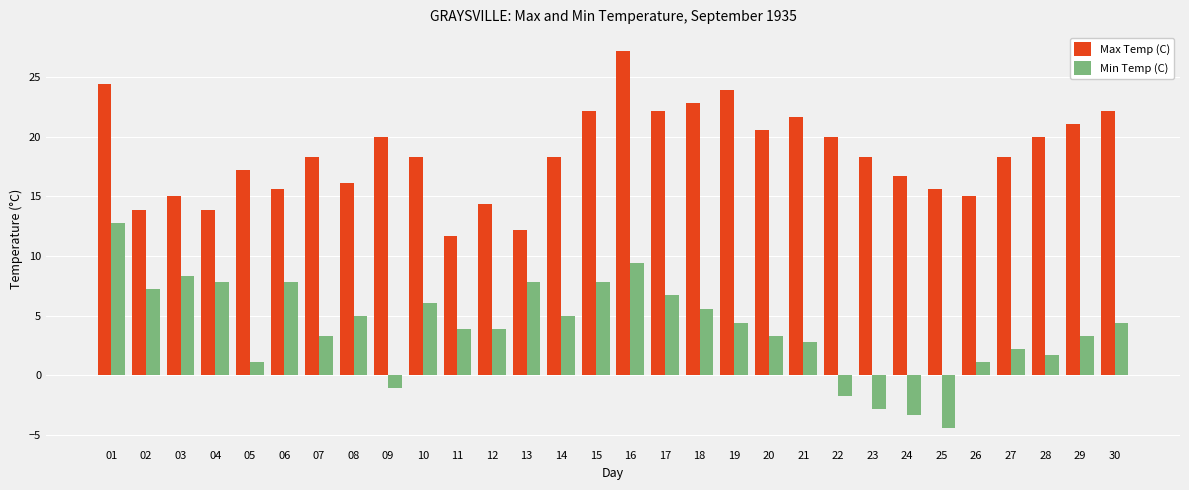

List the series in order of their peak value, lowest first.

Min Temp (C), Max Temp (C)